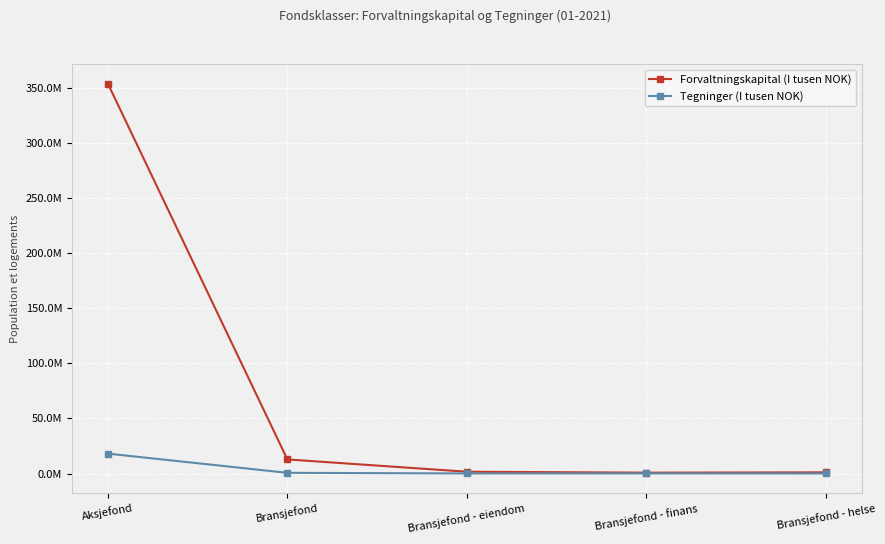

What is the difference between the Forvaltningskapital (I tusen NOK) values at Bransjefond - finans and Bransjefond - helse?

279934.1